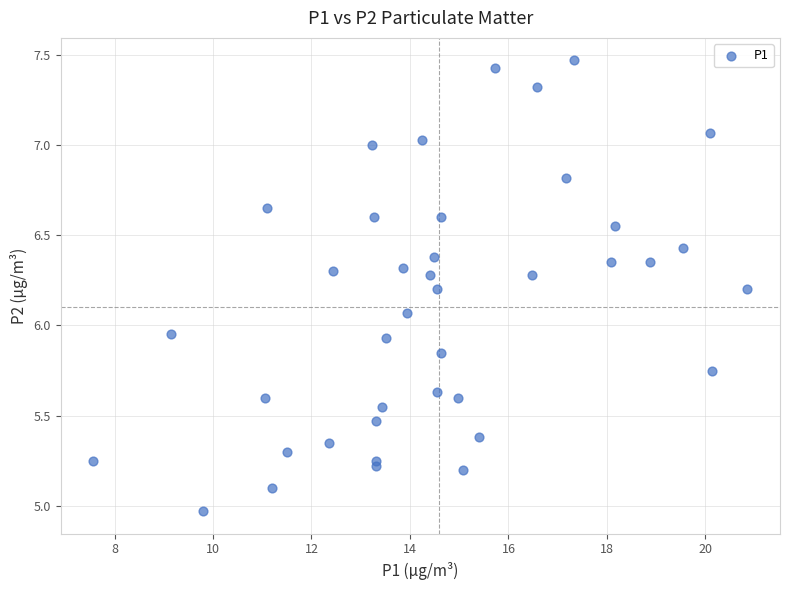

What is the range of Y values (max minus min)?

2.5